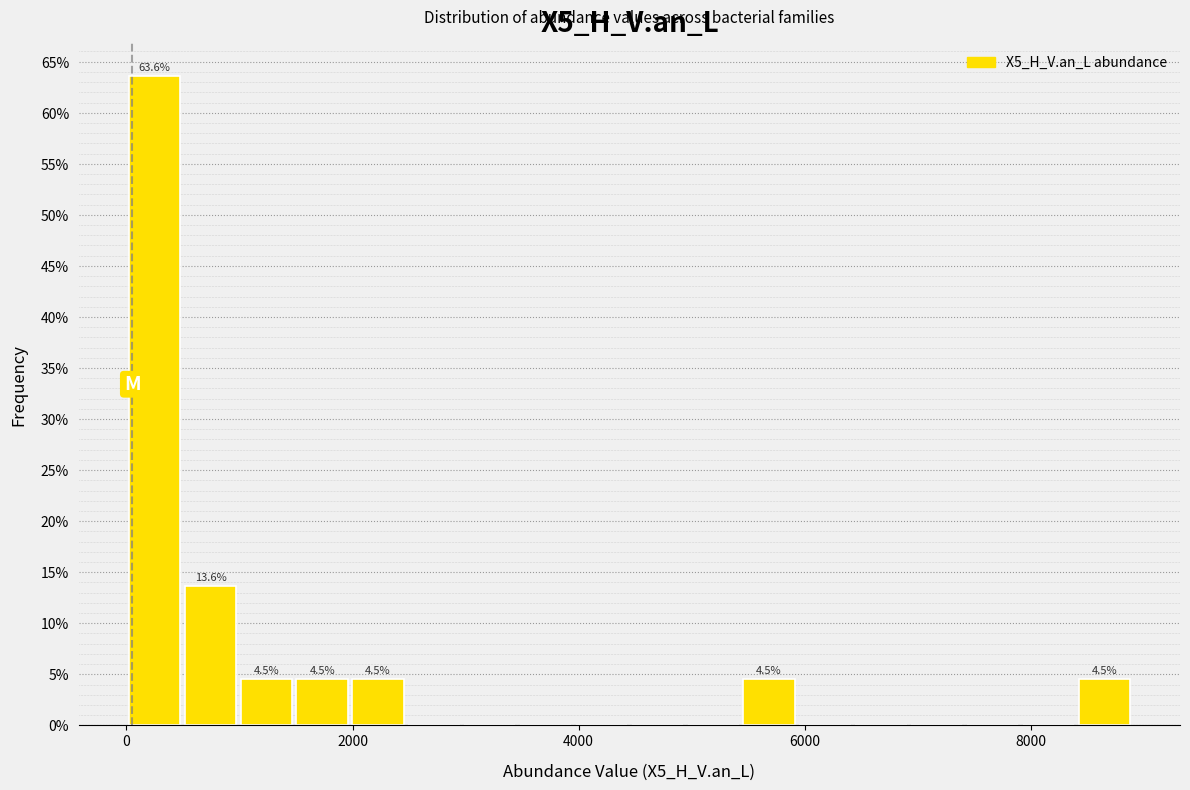

Around what value on the x-axis is the tallest bar? Give the approximate position of its centre, as read against the axis.

200